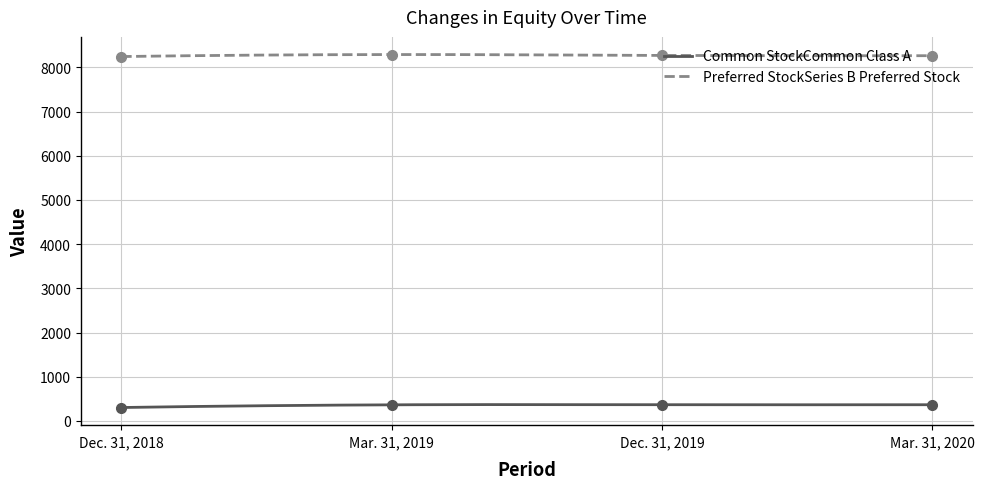

Where is Preferred StockSeries B Preferred Stock nearest to the value 8267?

Dec. 31, 2019